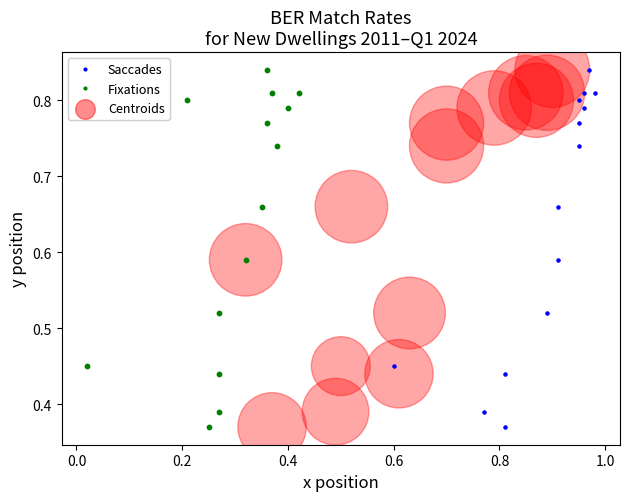

What are all the series names shown in the legend?

Saccades, Fixations, Centroids